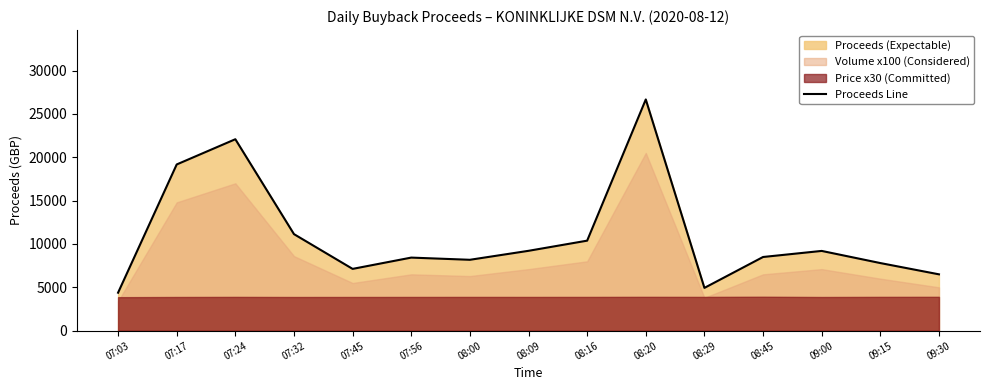

What is the label of the 11th point from the right?

07:45